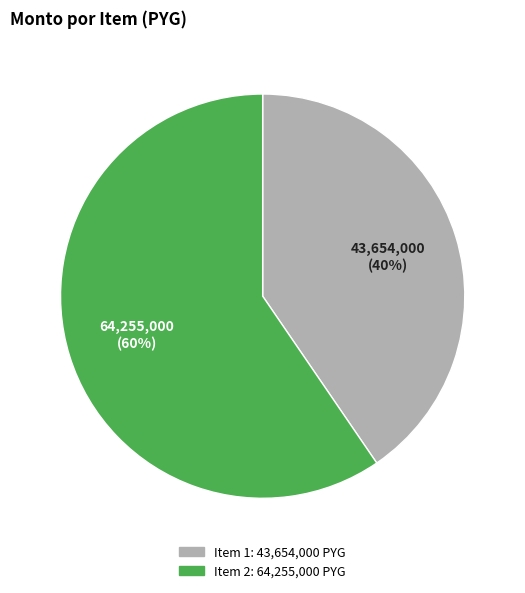

To the nearest percent, what is the average slice percentage?

50%